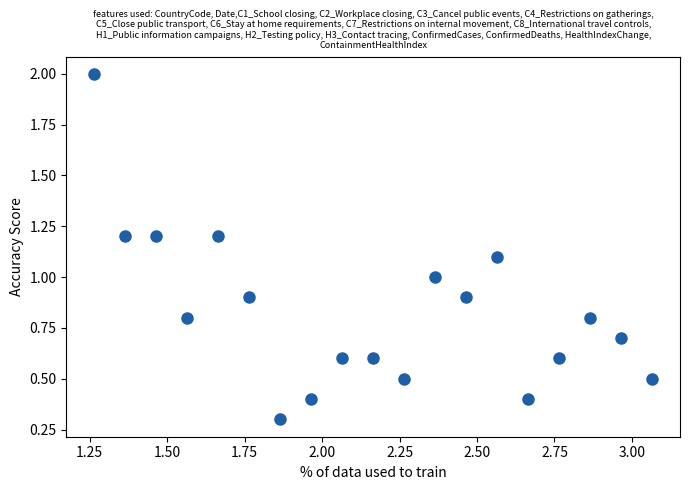

What is the range of Y values (max minus min)?

1.7